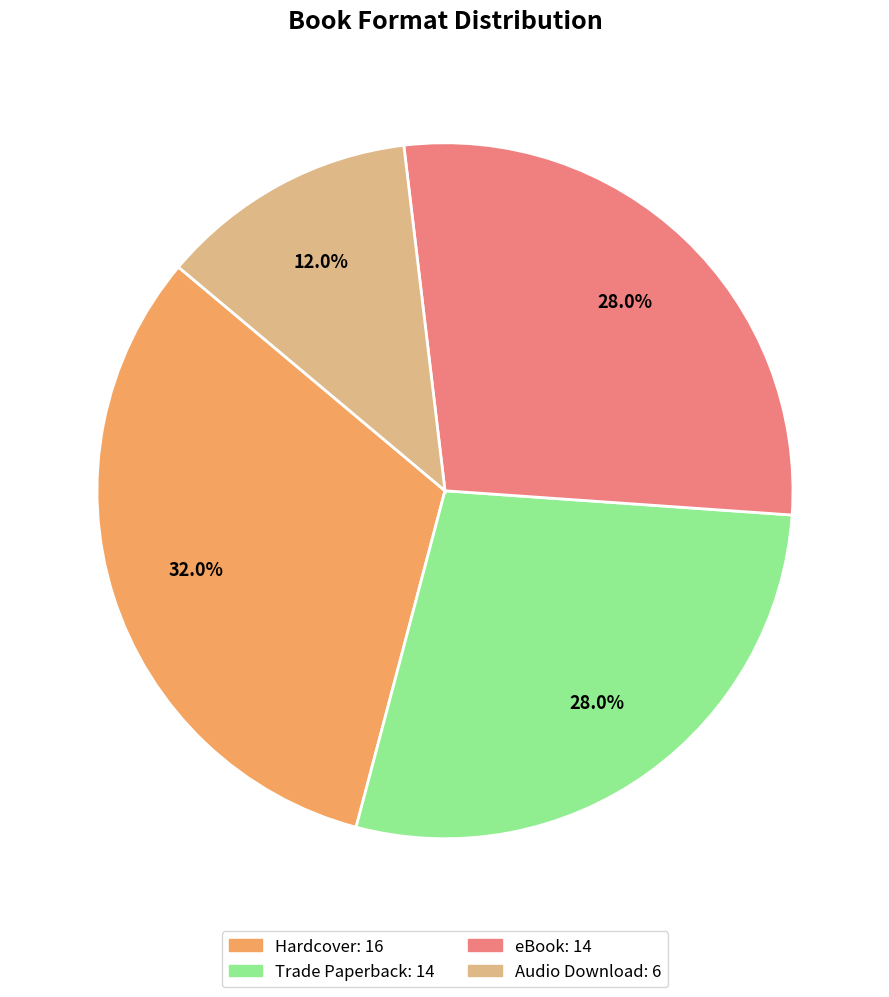

To the nearest percent, what percentage of the pie is eBook?

28%